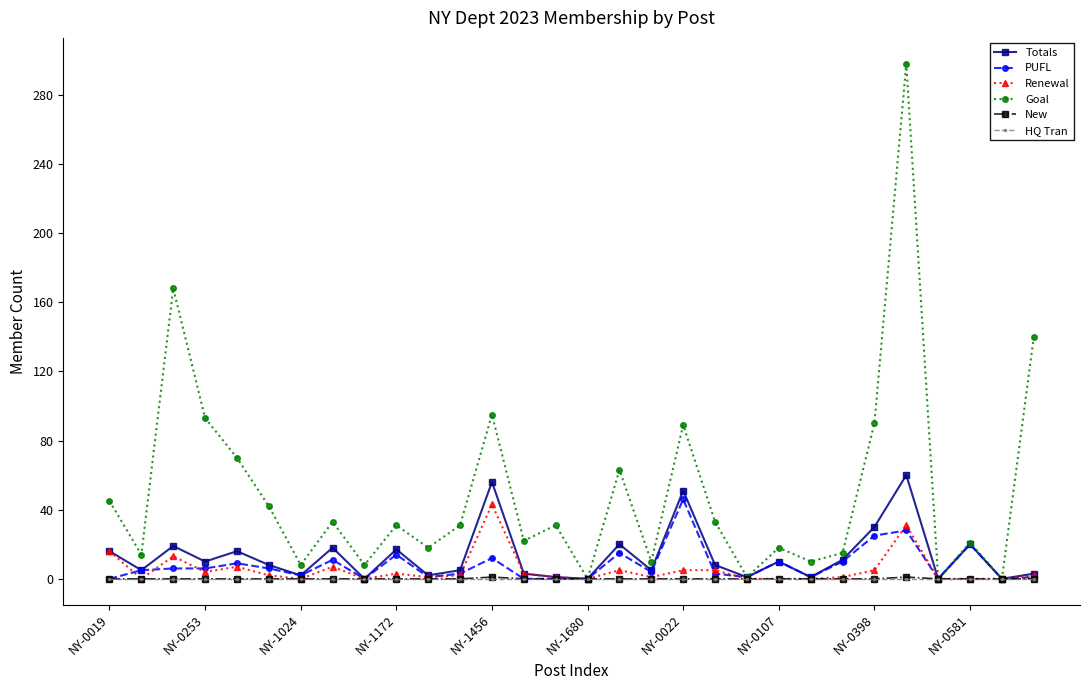

Which series has the largest total across all categories?

Goal